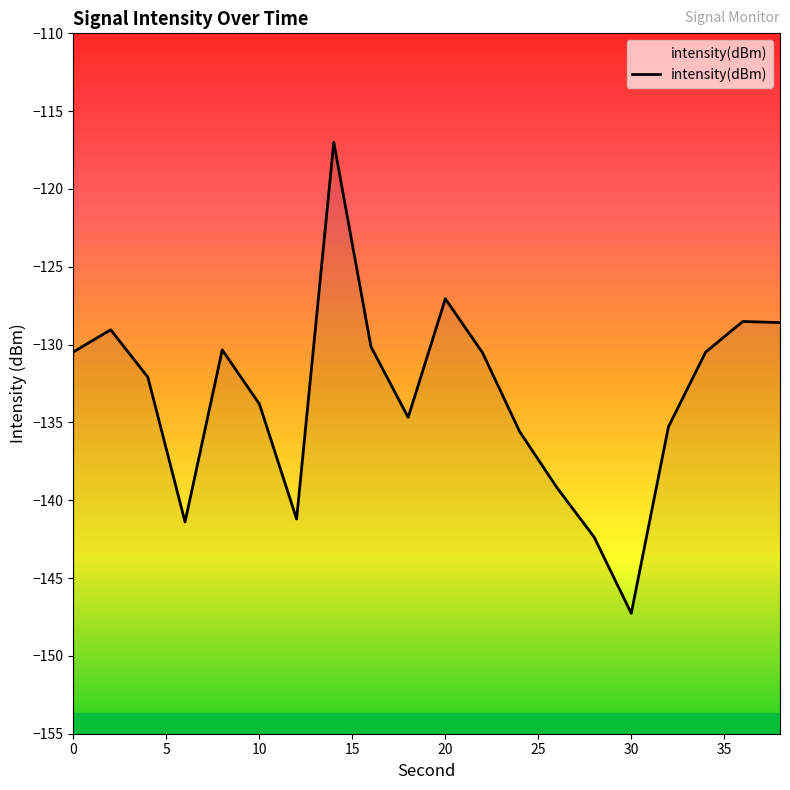

Reading left to right, what are all the values shown in this chart?

0=-130.5	2=-129.0	4=-132.1	6=-141.4	8=-130.3	10=-133.8	12=-141.2	14=-117.0	16=-130.1	18=-134.7	20=-127.1	22=-130.5	24=-135.6	26=-139.2	28=-142.4	30=-147.3	32=-135.3	34=-130.5	36=-128.5	38=-128.6